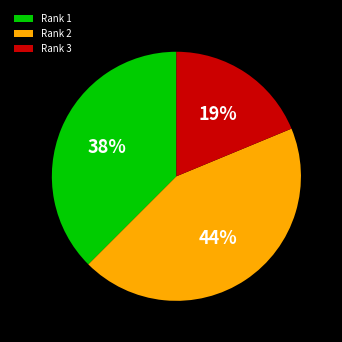

Approximately how many times larger is the value at Rank 2 compared to Rank 1?

1.2